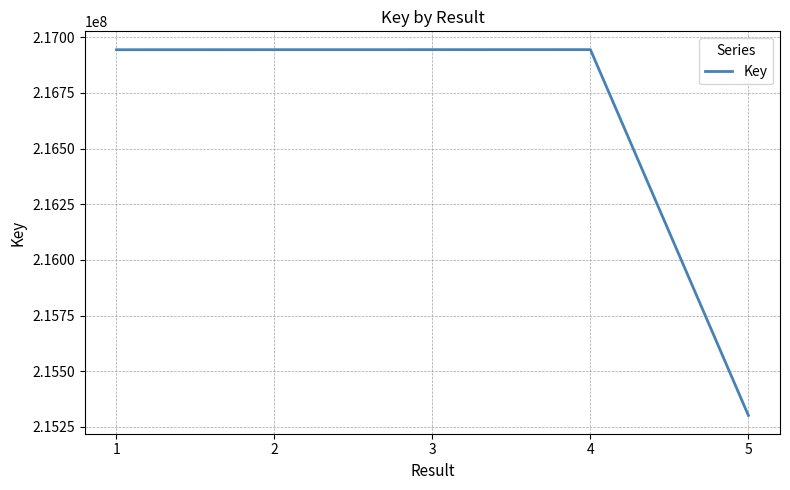

What value does the data have at 1?

216943913